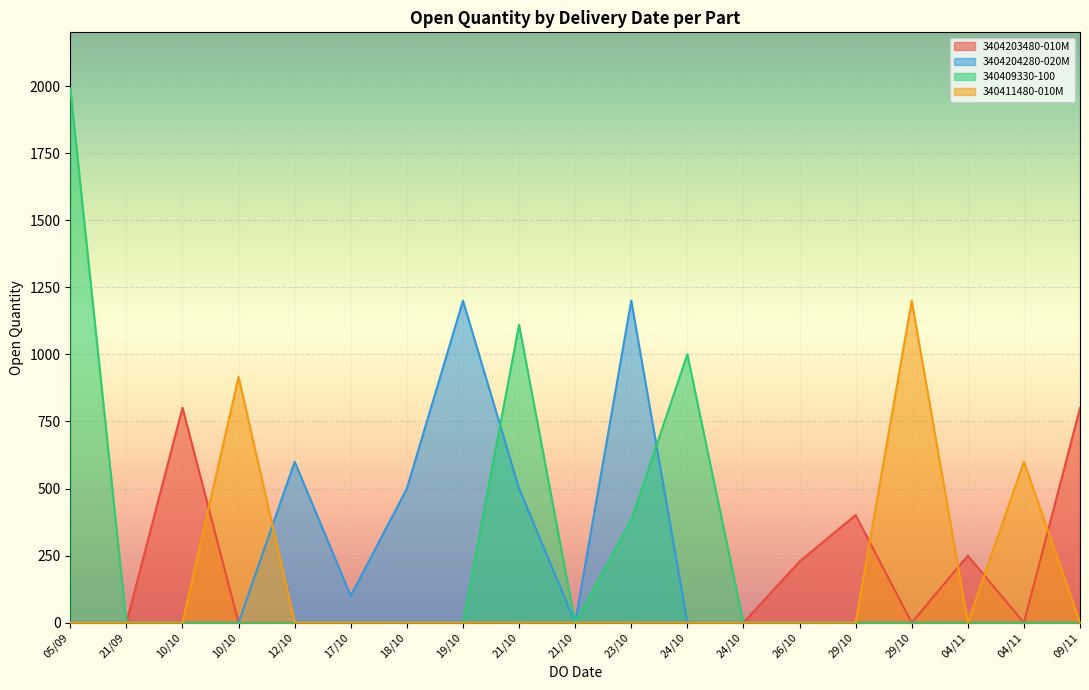

True or false: 340409330-100 and 340411480-010M cross at least once.

False